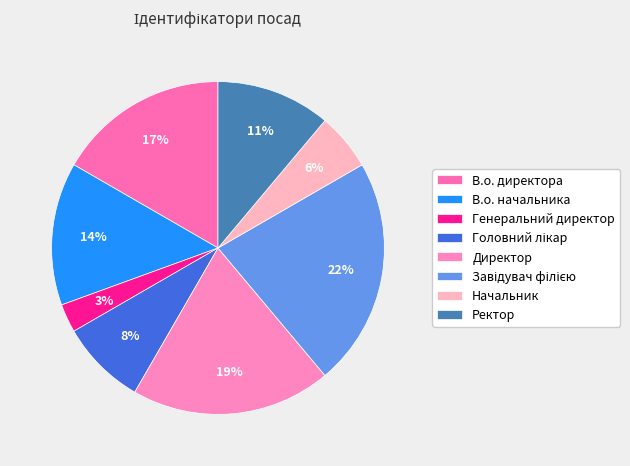

To the nearest percent, what is the difference between the Генеральний директор and Ректор slice percentages?

8%